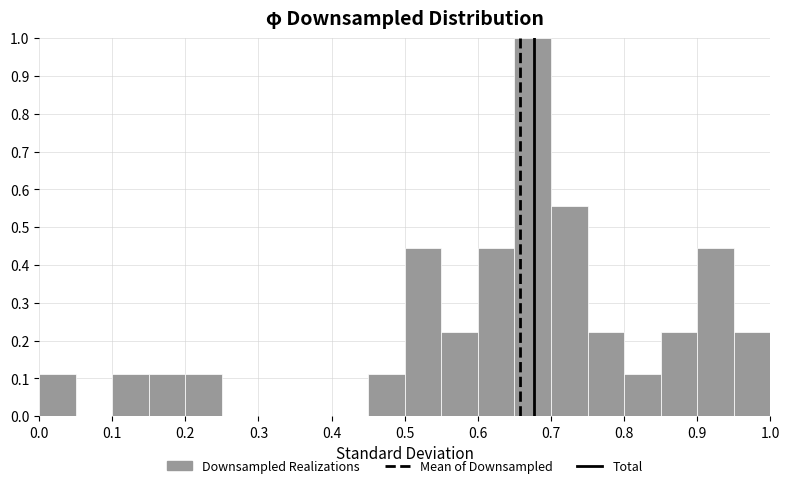

Reading left to right, list every bar in this chart as the range it spans on the x-axis followed by its height. The values are not printed on the chart, so give them approximately, as read against the axis.

0.00 to 0.05: 0.11
0.05 to 0.10: 0
0.10 to 0.15: 0.11
0.15 to 0.20: 0.11
0.20 to 0.25: 0.11
0.25 to 0.30: 0
0.30 to 0.35: 0
0.35 to 0.40: 0
0.40 to 0.45: 0
0.45 to 0.50: 0.11
0.50 to 0.55: 0.44
0.55 to 0.60: 0.22
0.60 to 0.65: 0.44
0.65 to 0.70: 1.00
0.70 to 0.75: 0.56
0.75 to 0.80: 0.22
0.80 to 0.85: 0.11
0.85 to 0.90: 0.22
0.90 to 0.95: 0.44
0.95 to 1.00: 0.22